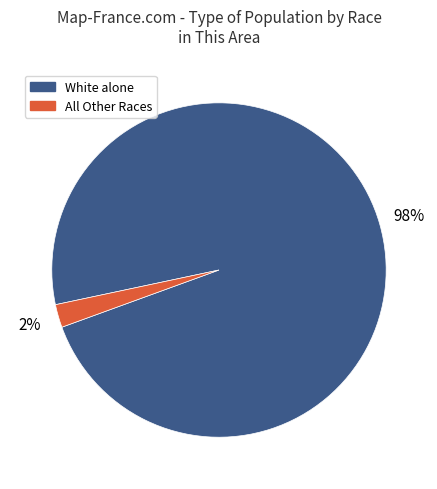

To the nearest percent, what is the average slice percentage?

50%